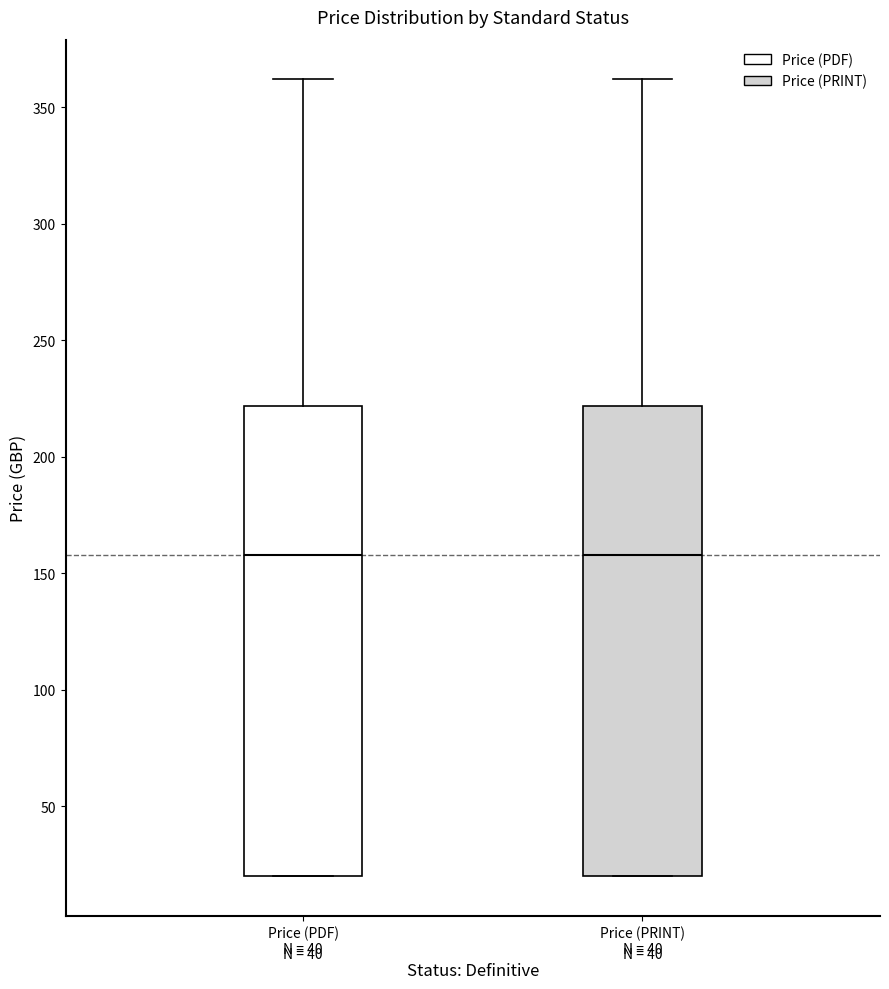

Reading left to right, transcribe this box plot: for each box, give where its median line is, the range the box spans, and where its two whiskers end, as read against the y-axis. The values are not printed on the chart, so give them approximately, as read against the axis.

Price (PDF) N = 40: median 160, box 20 to 220, whiskers 20 to 360
Price (PRINT) N = 40: median 160, box 20 to 220, whiskers 20 to 360